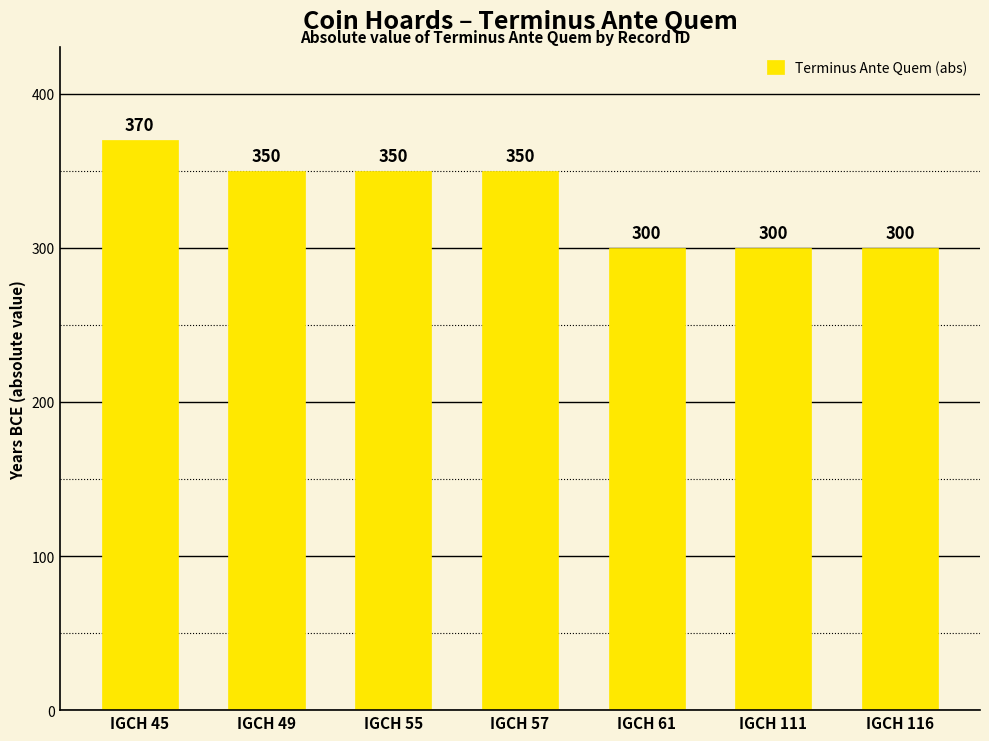

What is the difference between the maximum and minimum values?

70